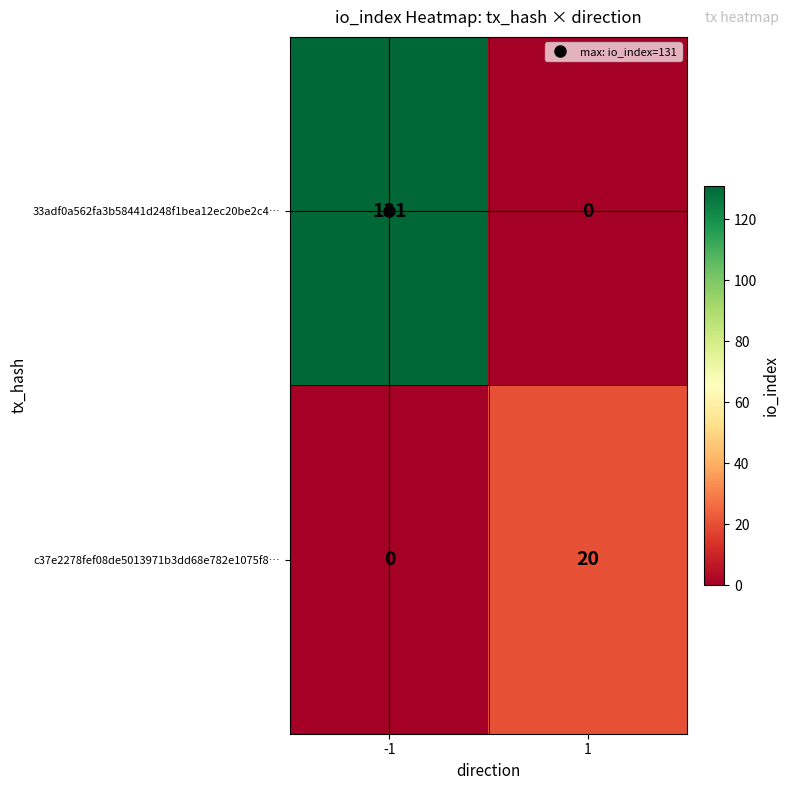

Which series has the widest spread of values?

33adf0a562fa3b58441d248f1bea12ec20be2c4…